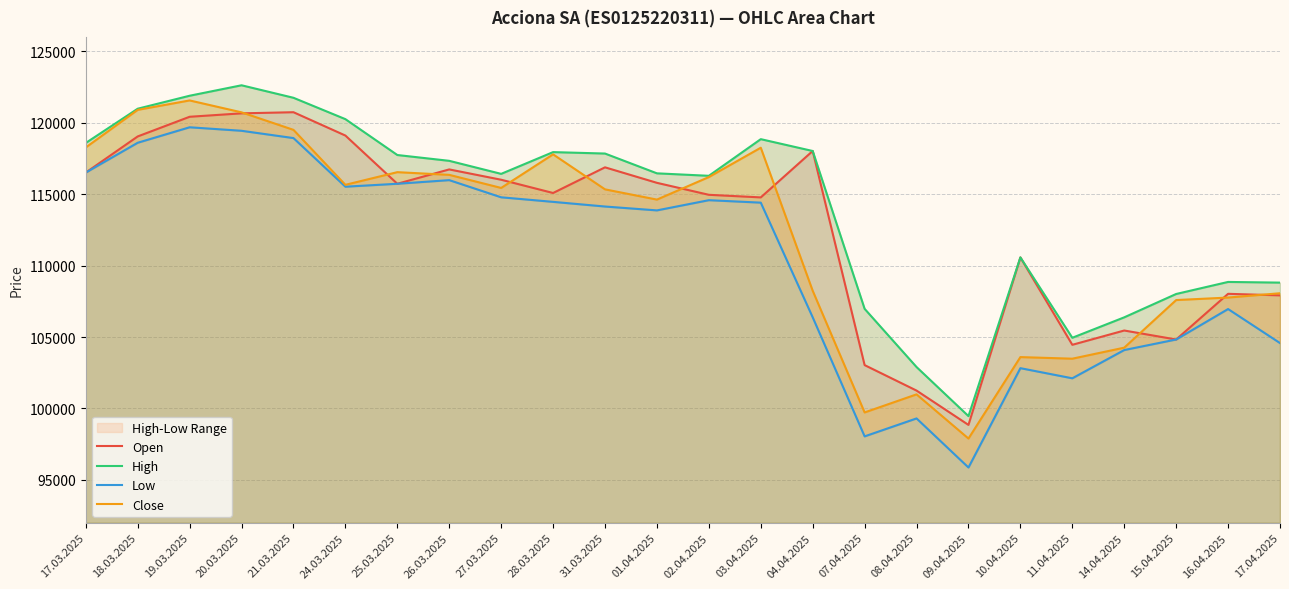

At which label does Low reach its peak?

19.03.2025